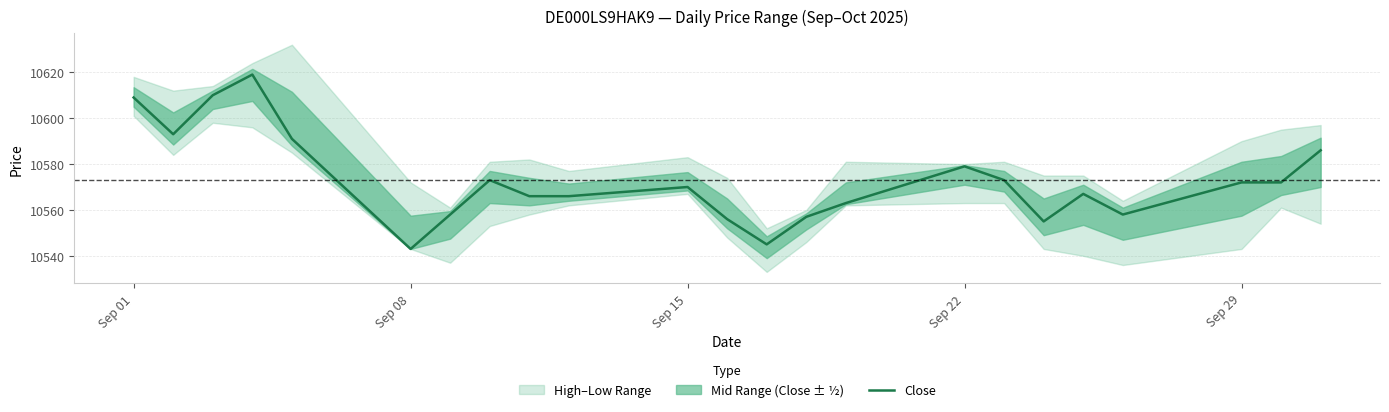

What is the difference between the maximum and second lowest values?

74